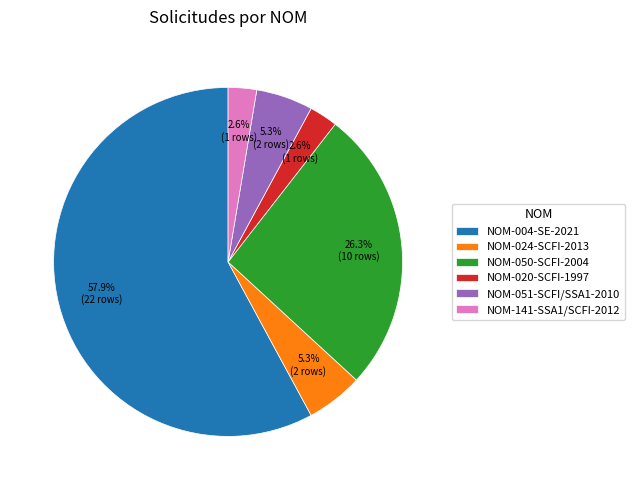

The NOM-024-SCFI-2013 slice represents 1% of the pie. True or false?

False